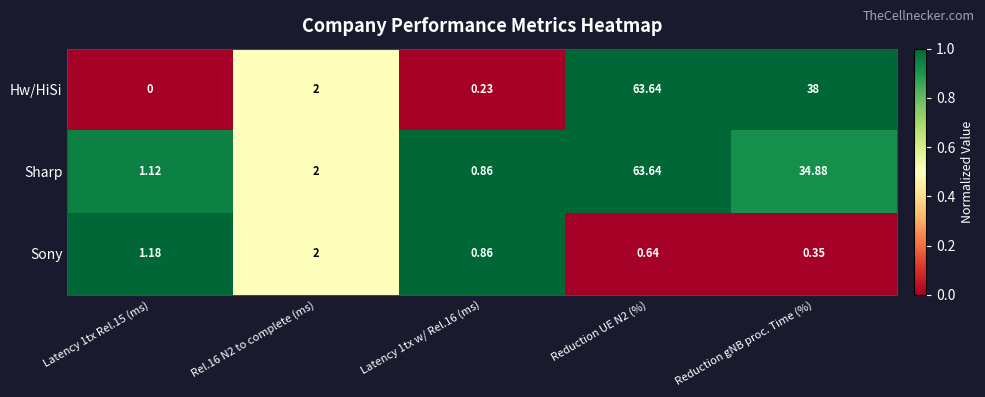

How many distinct data groups are displayed?

3